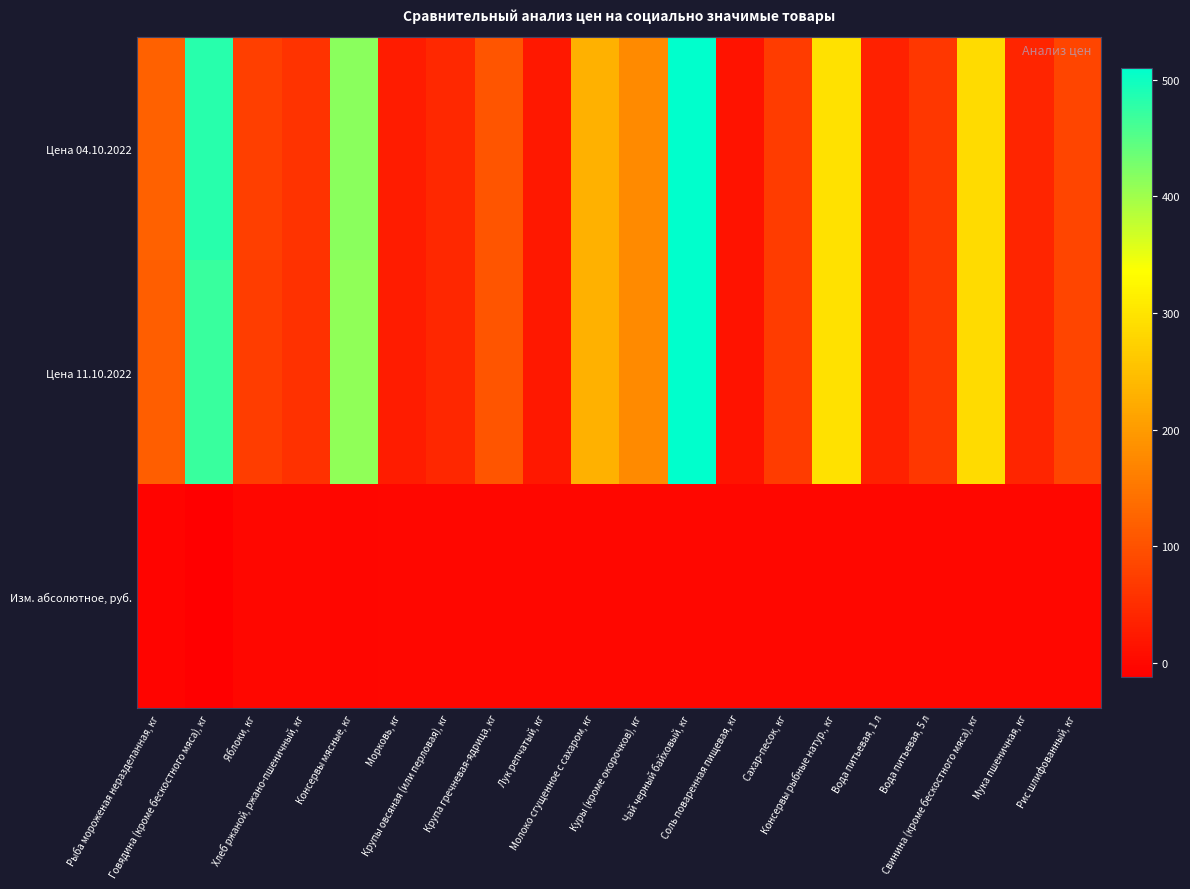

What is the spread (max minus min) of values at Вода питьевая, 5 л?

64.6